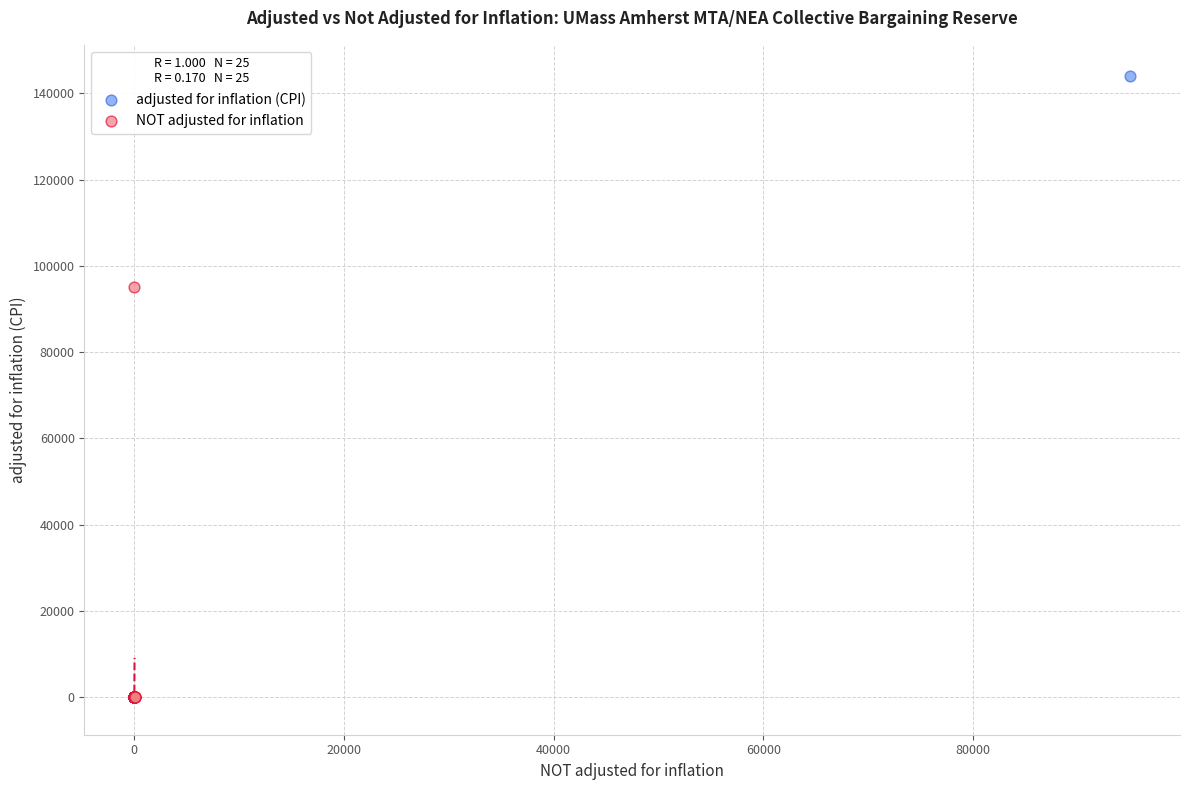

Which series reaches the maximum Y coordinate?

adjusted for inflation (CPI)